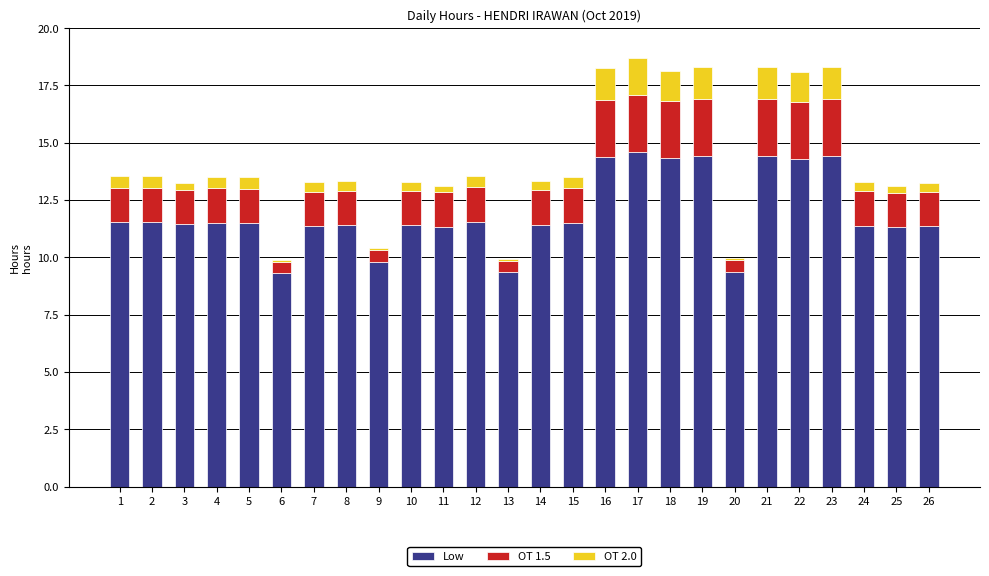

What is the total value across all series at 15?

13.5